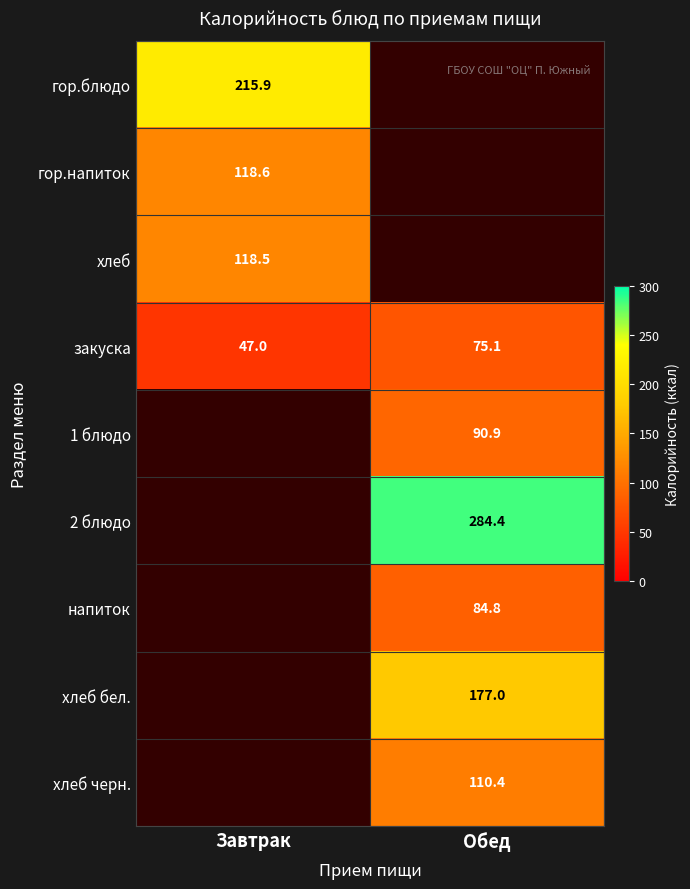

Rank the categories by закуска value from lowest to highest.

Завтрак, Обед